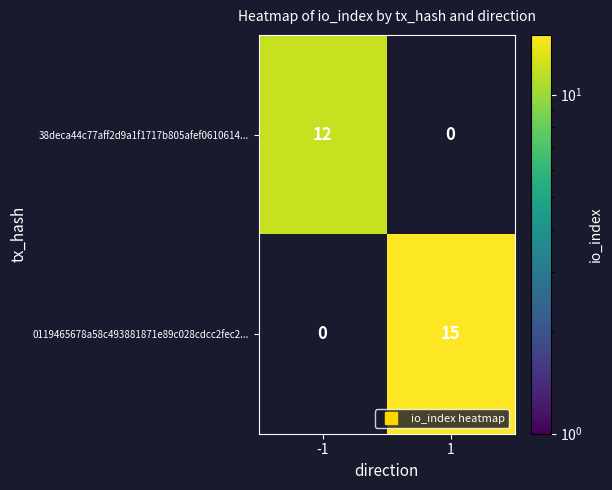

What is the maximum value shown in the chart?

15.0